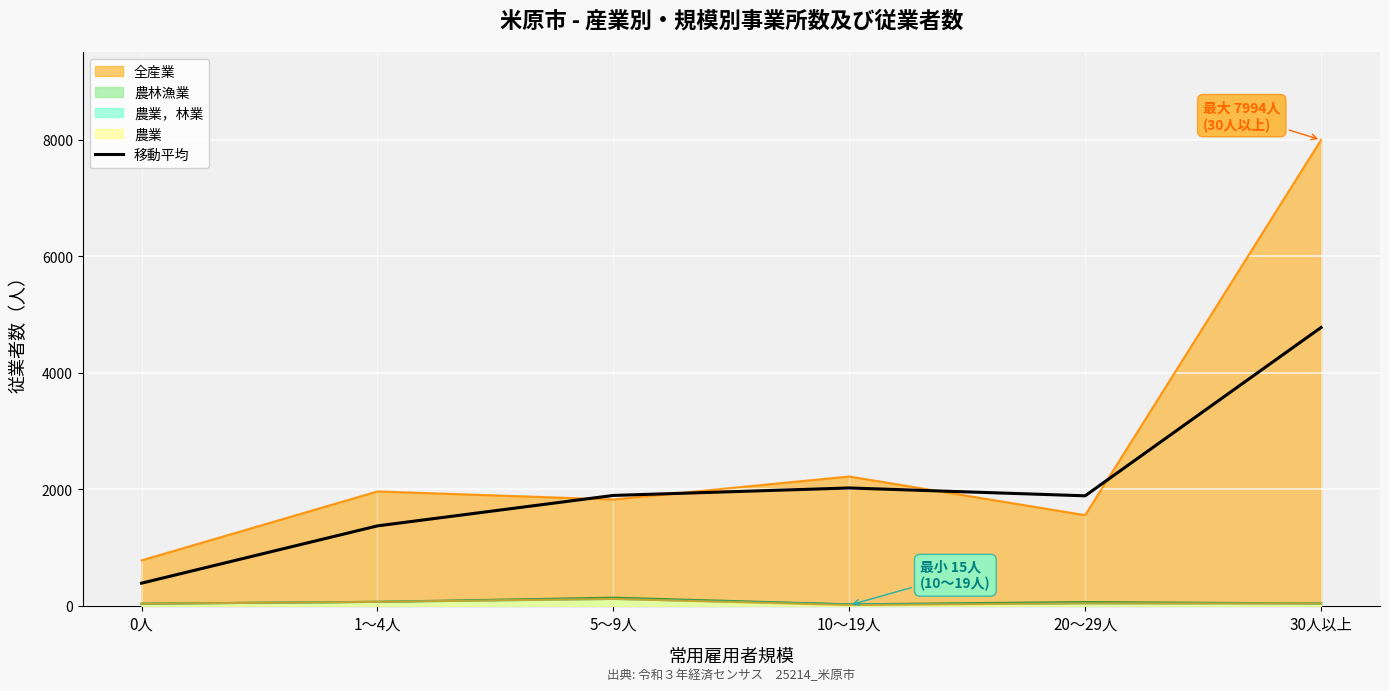

At which label does 移動平均 reach its peak?

30人以上